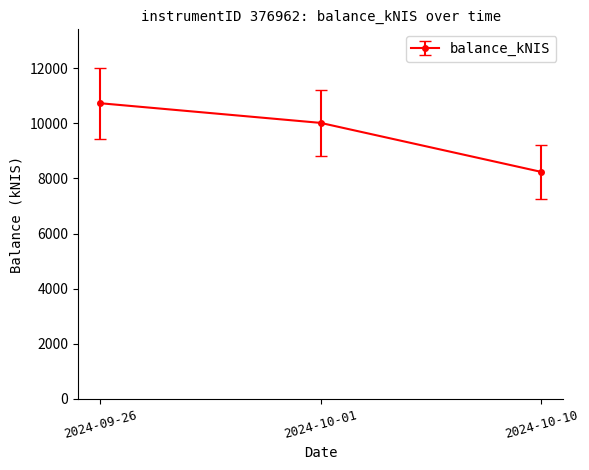

At which label is the value closest to 9486?

2024-10-01